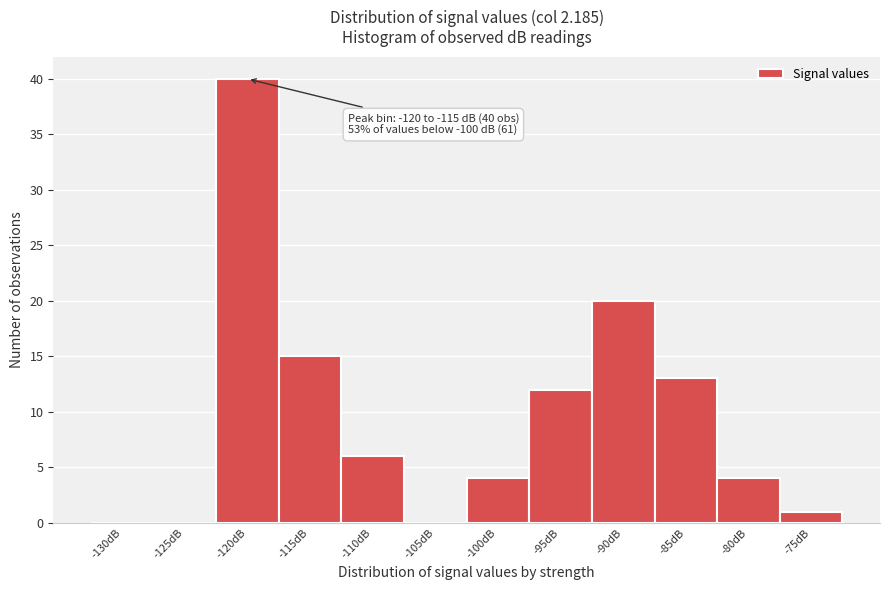

Reading left to right, transcribe all the data shown in this chart.

-130dB=0	-125dB=0	-120dB=40	-115dB=15	-110dB=6	-105dB=0	-100dB=4	-95dB=12	-90dB=20	-85dB=13	-80dB=4	-75dB=1